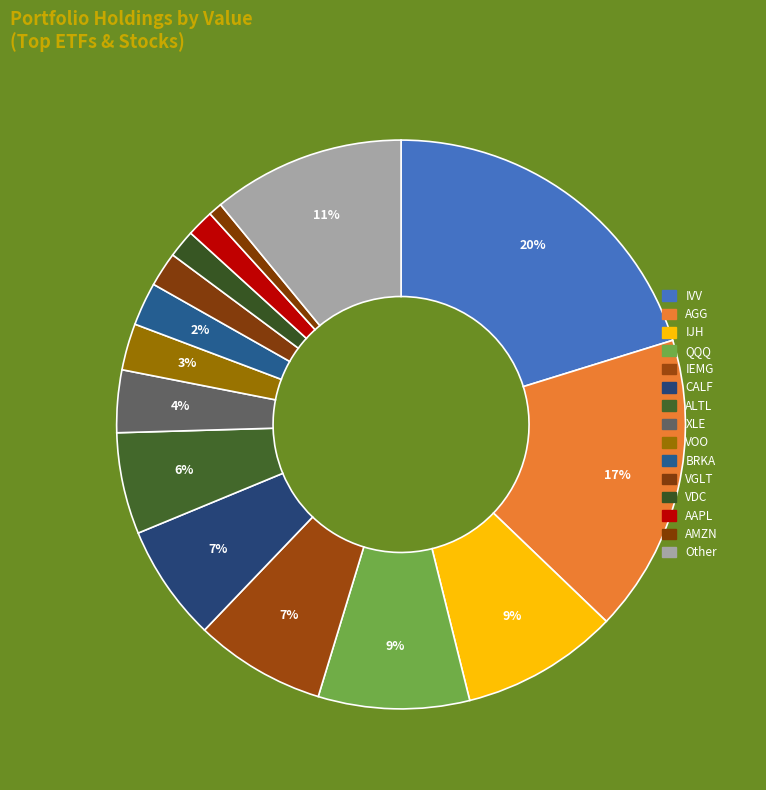

What is the largest slice in the pie chart?

ISHARES S&P 500 INDEX